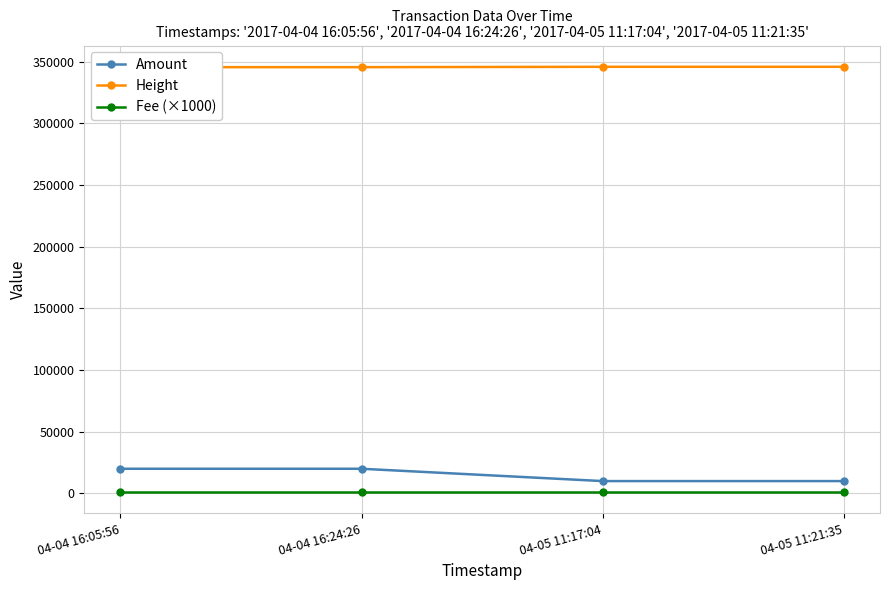

Which category has the highest value across all series?

04-05 11:21:35